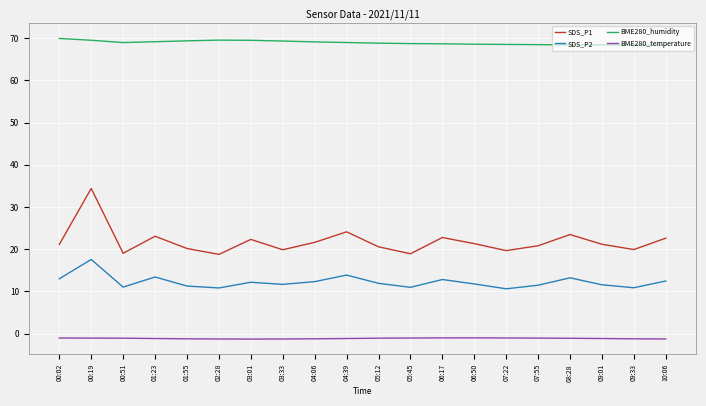

What is the maximum value for BME280_temperature?

-1.0